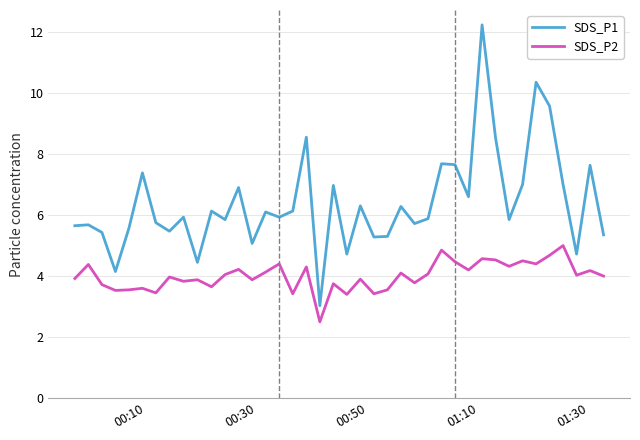

List the series in order of their peak value, lowest first.

SDS_P2, SDS_P1